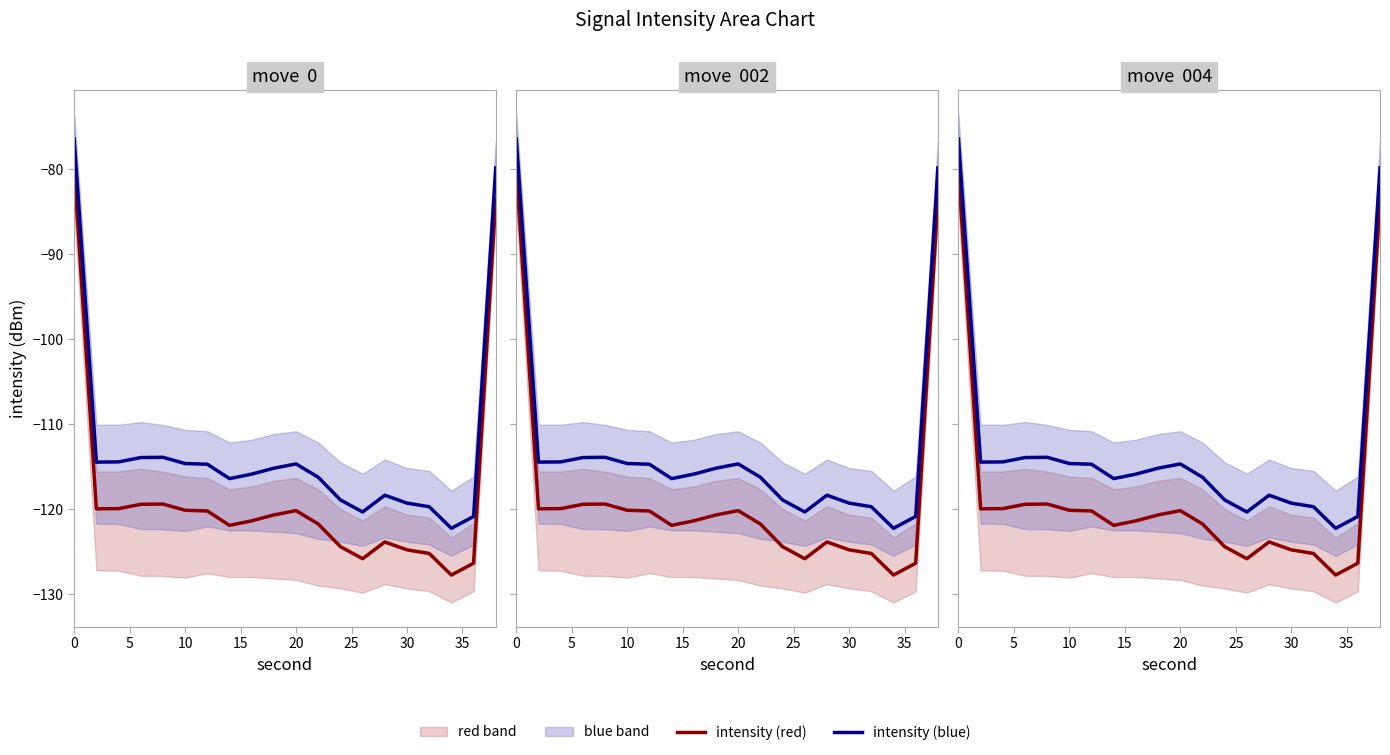

How many values in the intensity (red) series are below -120?

14